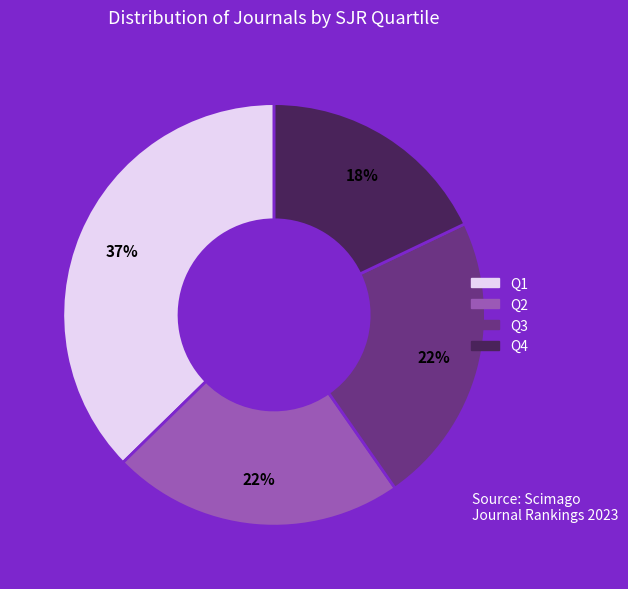

Is there any slice that represents more than half of the pie?

No